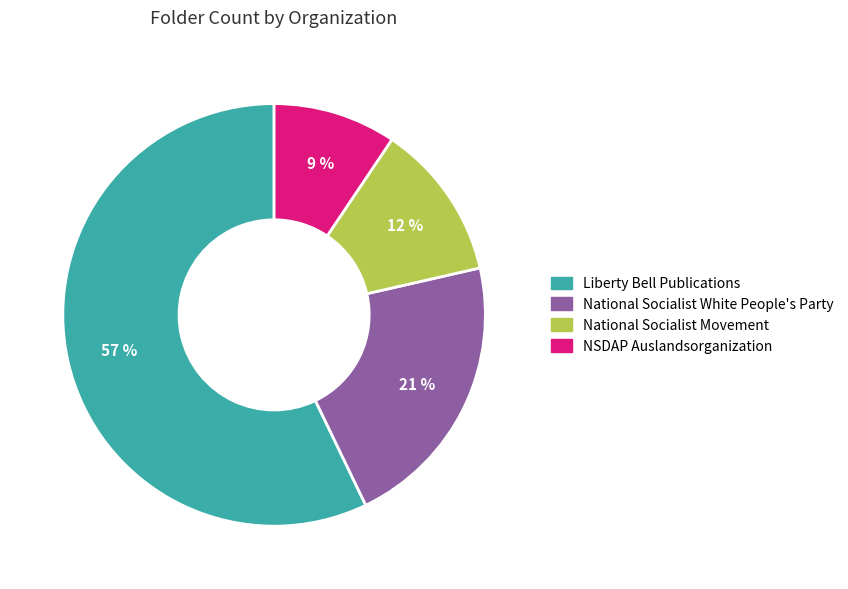

To the nearest percent, what is the combined percentage of National Socialist Movement and National Socialist White People's Party?

33%